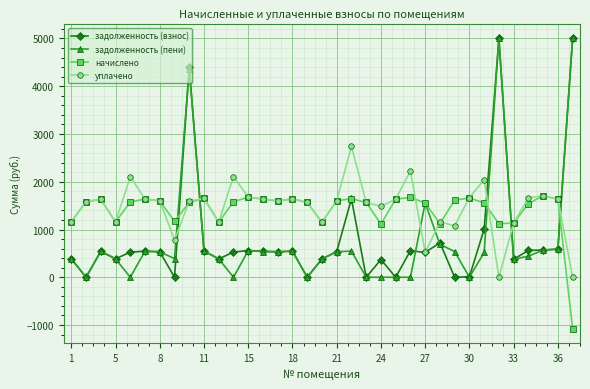

Is this an area chart (filled region under the line)?

No